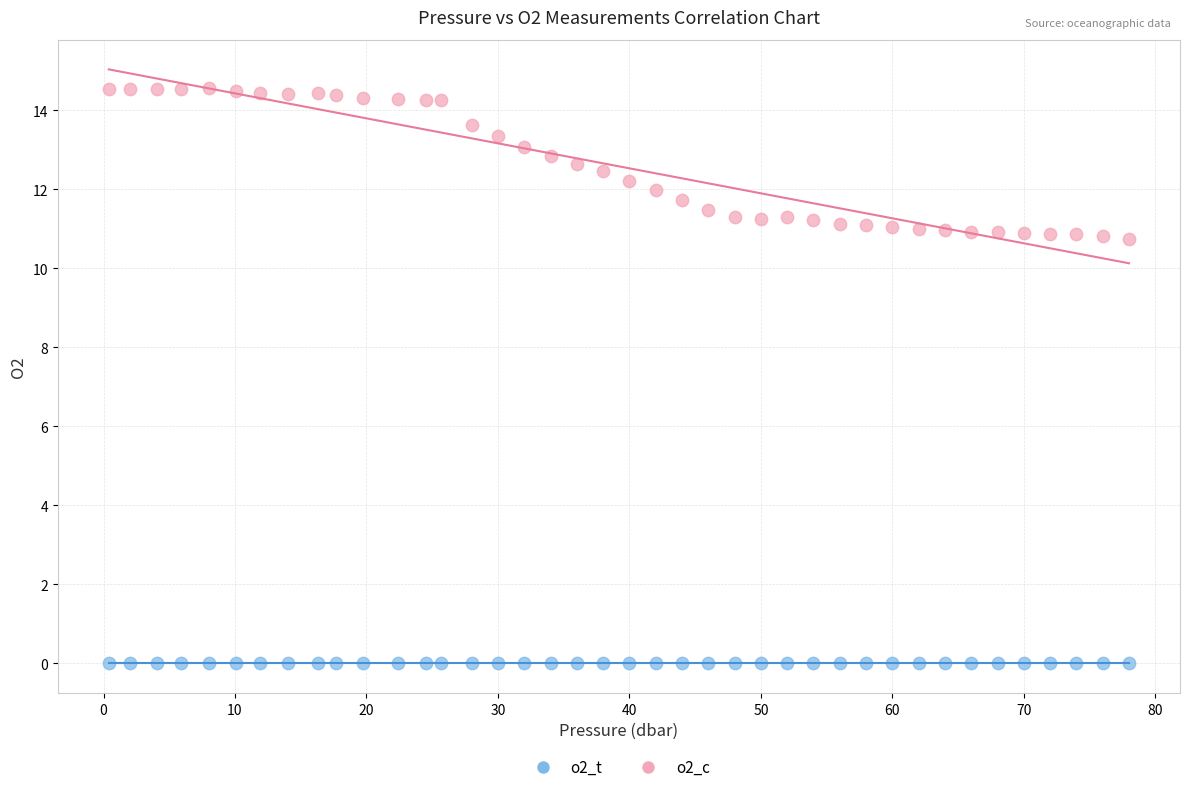

What are all the series names shown in the legend?

o2_t, o2_c